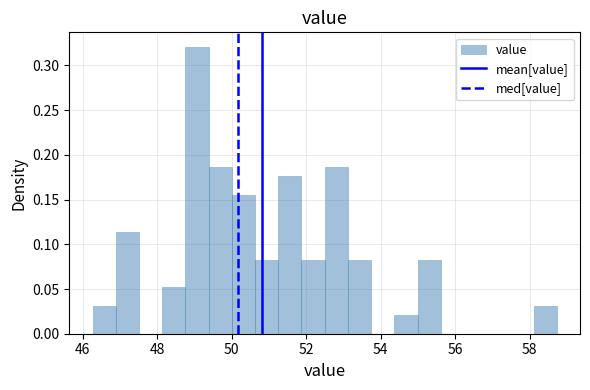

Read against the x-axis, roughly where is the centre of the tallest bar?

49.0